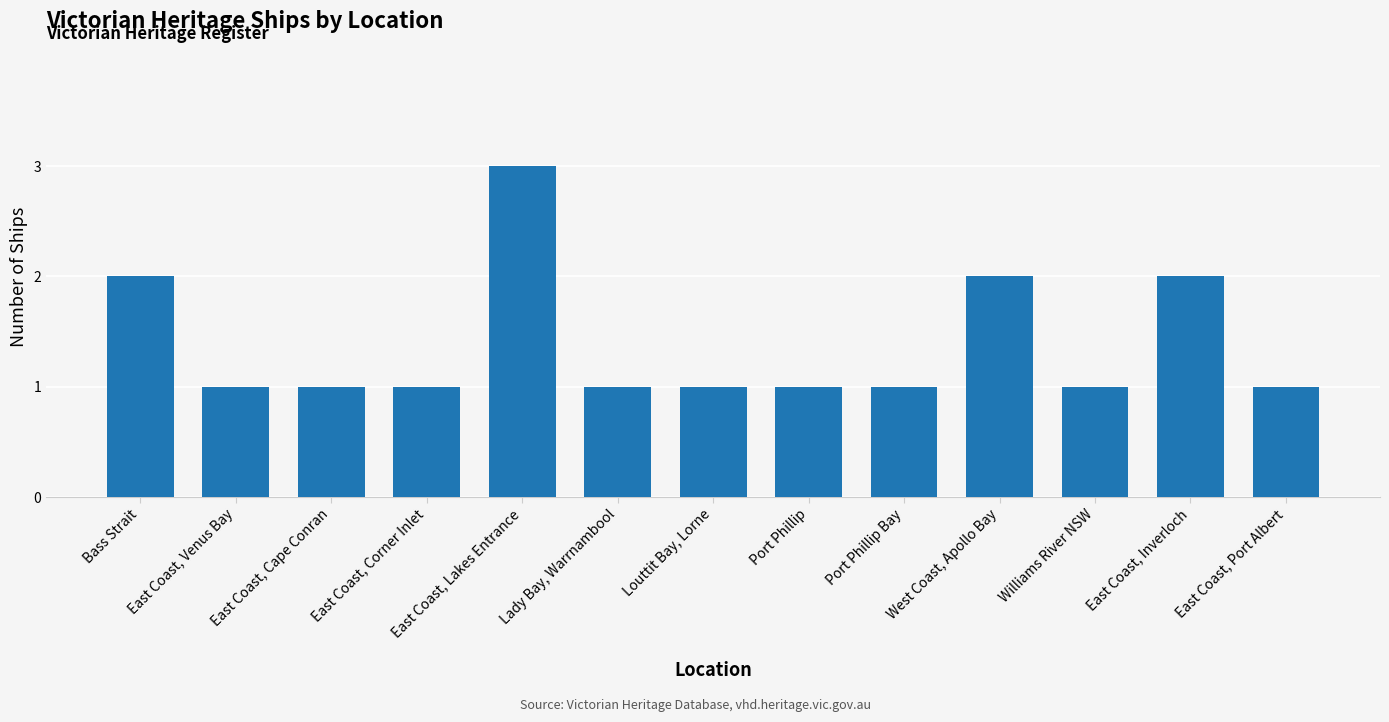

Between Williams River NSW and Bass Strait, which is larger?

Bass Strait